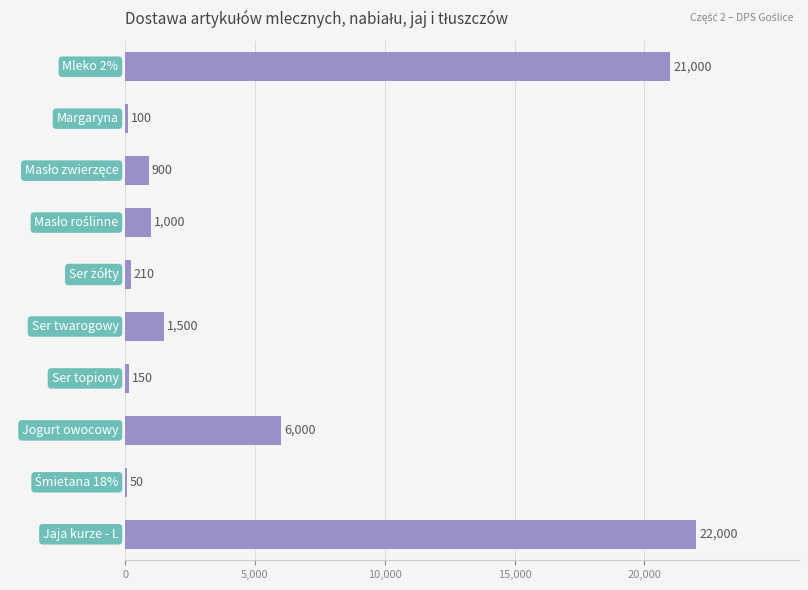

What is the maximum value shown in the chart?

22000